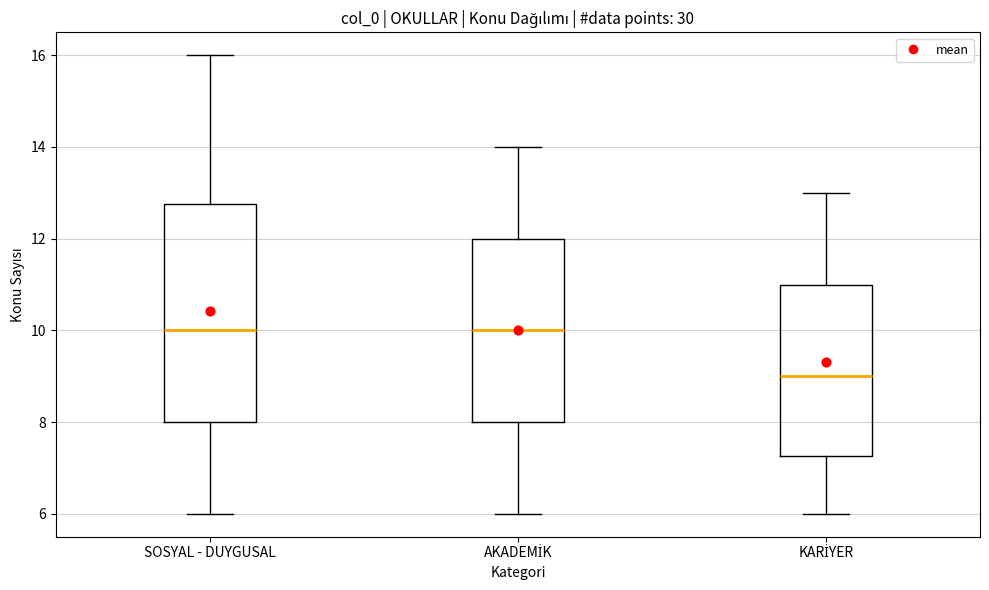

Where does the lower whisker of the box for SOSYAL - DUYGUSAL end on the y-axis? The values are not printed on the chart, so give them approximately, as read against the axis.

6.0